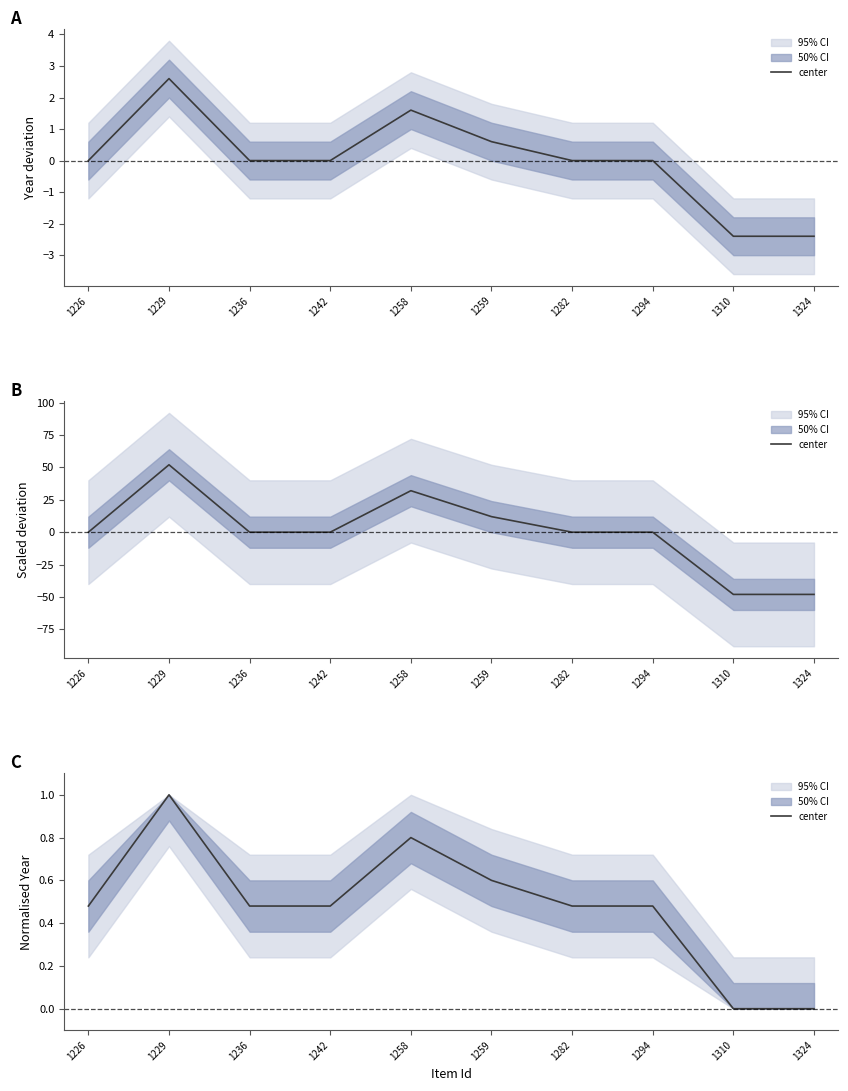

Reading right to left, list all the values displayed in this chart.

1324=0.0	1310=0.0	1294=0.5	1282=0.5	1259=0.6	1258=0.8	1242=0.5	1236=0.5	1229=1.0	1226=0.5